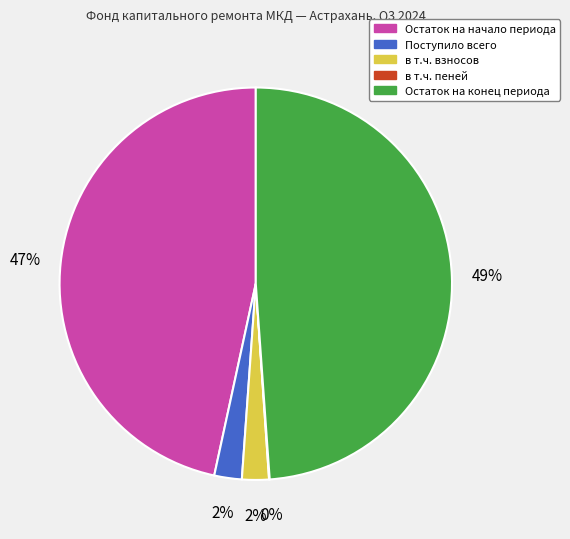

Between Остаток на конец периода and Поступило всего, which is larger?

Остаток на конец периода